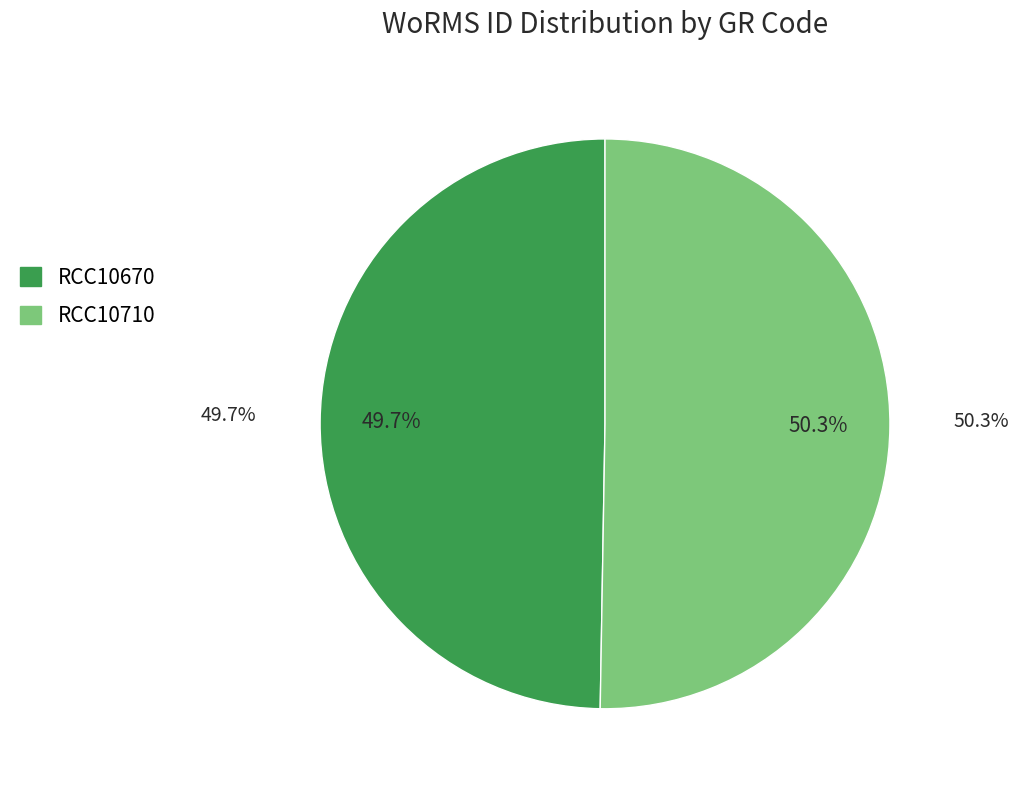

Which has a higher value, RCC10670 or RCC10710?

RCC10710